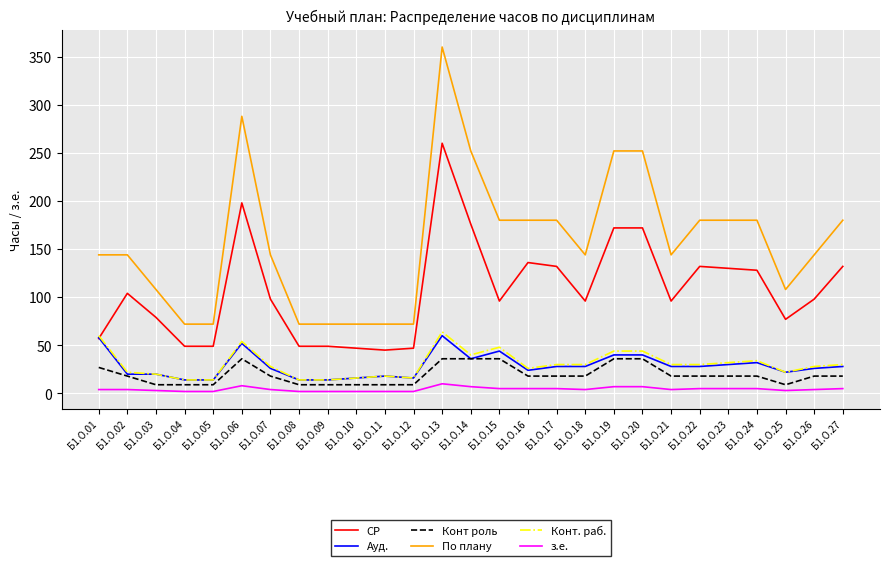

True or false: Конт роль and СР cross at least once.

False